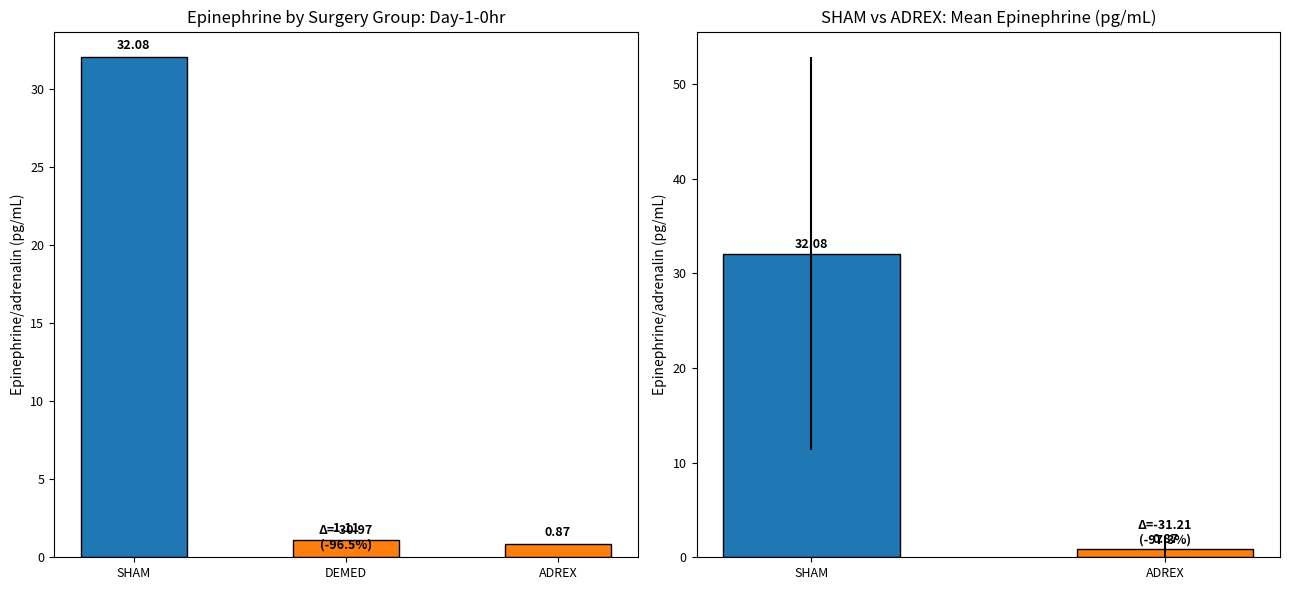

At which category does the chart reach its peak across all series?

SHAM